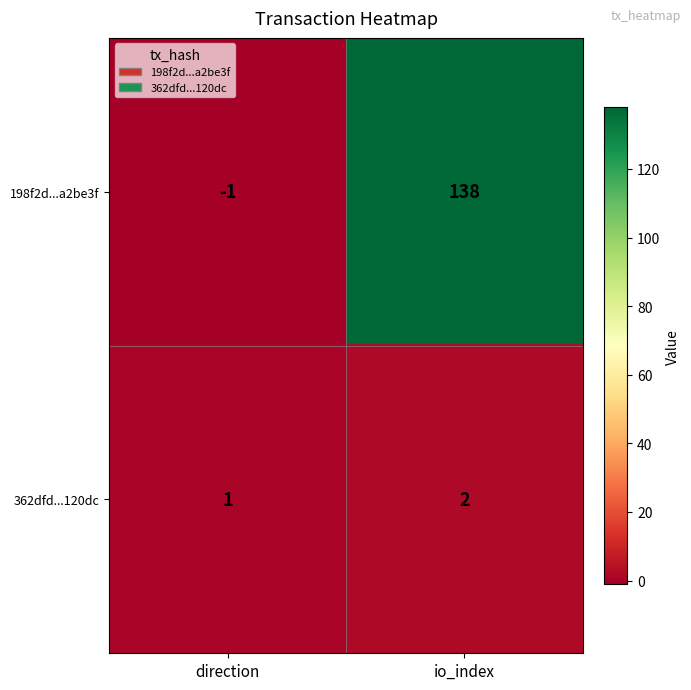

Reading right to left, list all the values displayed in this chart.

198f2d...a2be3f: 138	-1
362dfd...120dc: 2	1